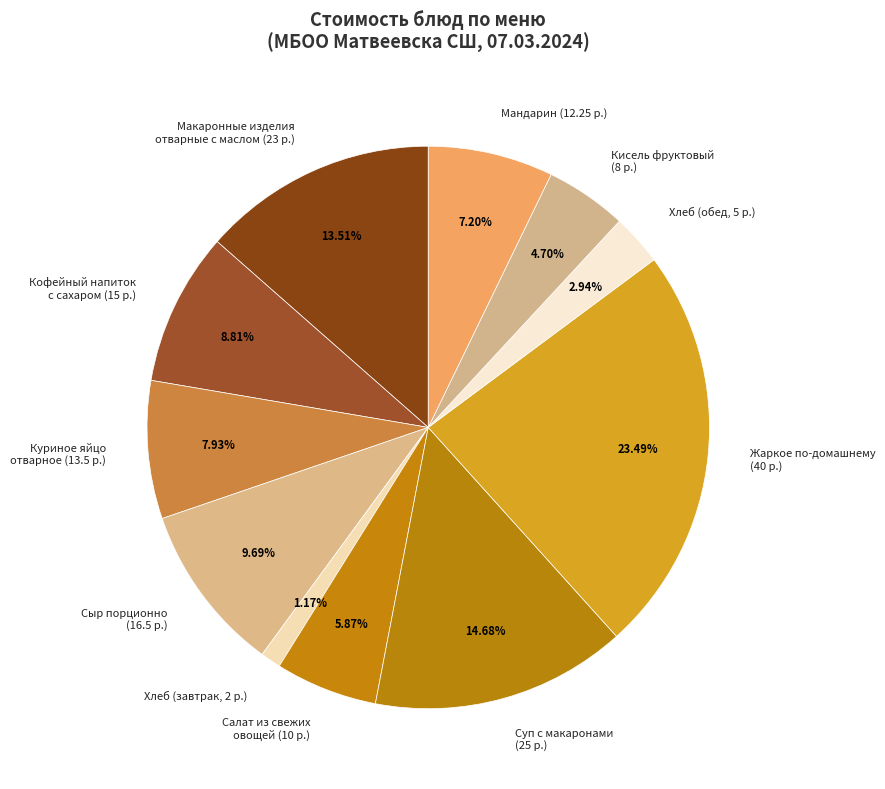

Rank the categories by value from lowest to highest.

Хлеб (завтрак, 2 р.), Хлеб (обед, 5 р.), Кисель фруктовый (8 р.), Салат из свежих овощей (10 р.), Мандарин (12.25 р.), Куриное яйцо отварное (13.5 р.), Кофейный напиток с сахаром (15 р.), Сыр порционно (16.5 р.), Макаронные изделия отварные с маслом (23 р.), Суп с макаронами (25 р.), Жаркое по-домашнему (40 р.)